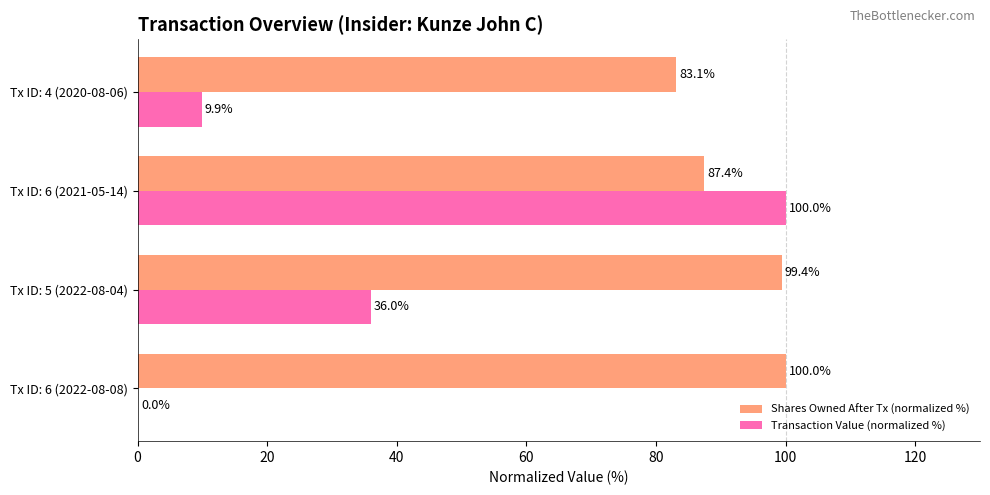

Which series has the largest total across all categories?

Shares Owned After Tx (normalized %)